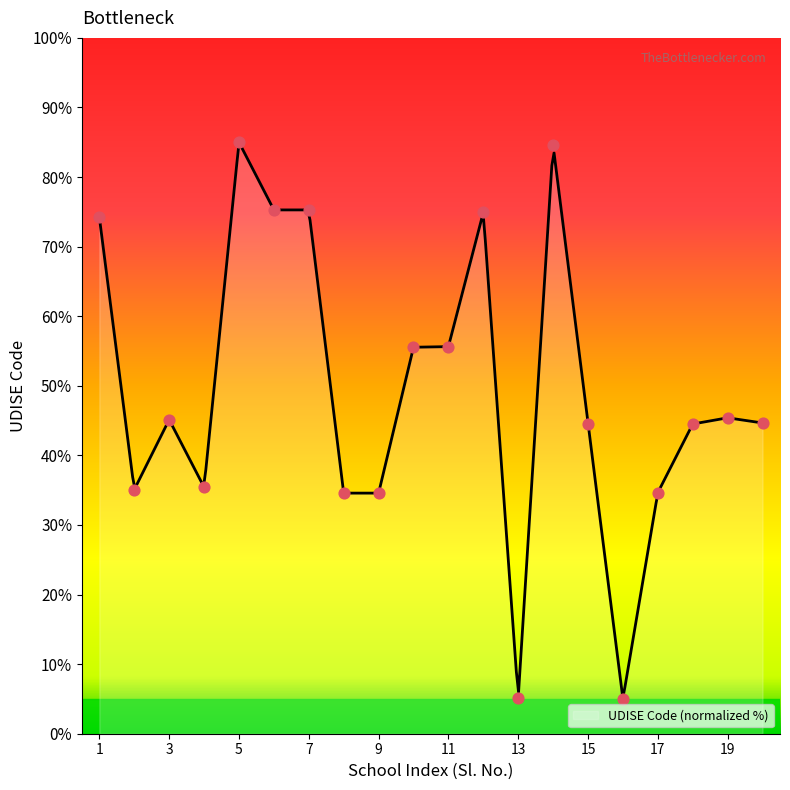

Which has a higher value, 17 or 19?

19